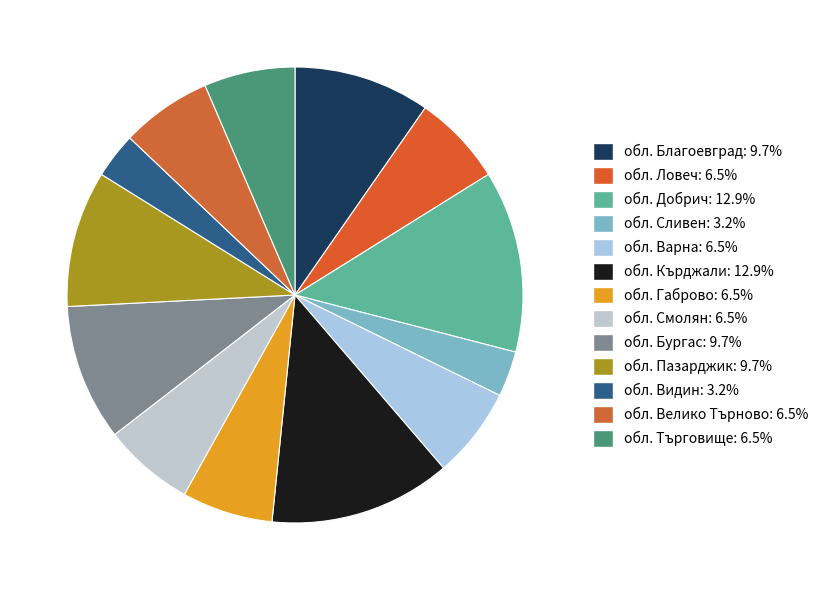

What is the smallest slice in the pie chart?

обл. Сливен